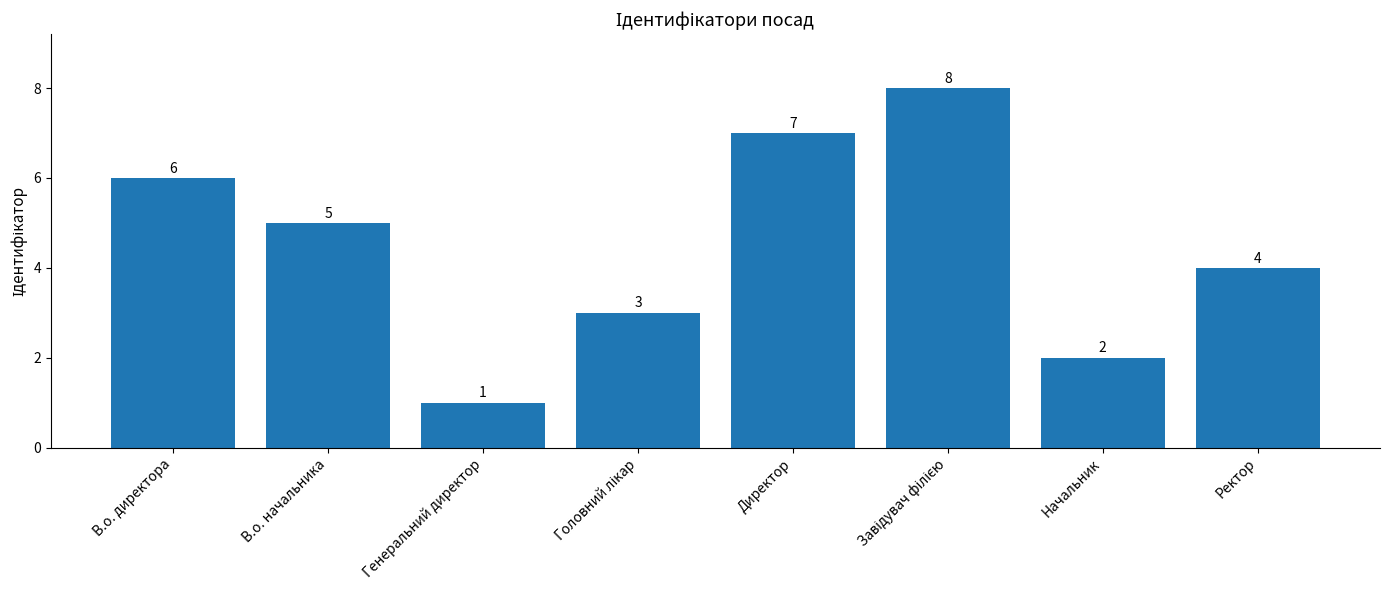

Which has a higher value, Генеральний директор or Начальник?

Начальник